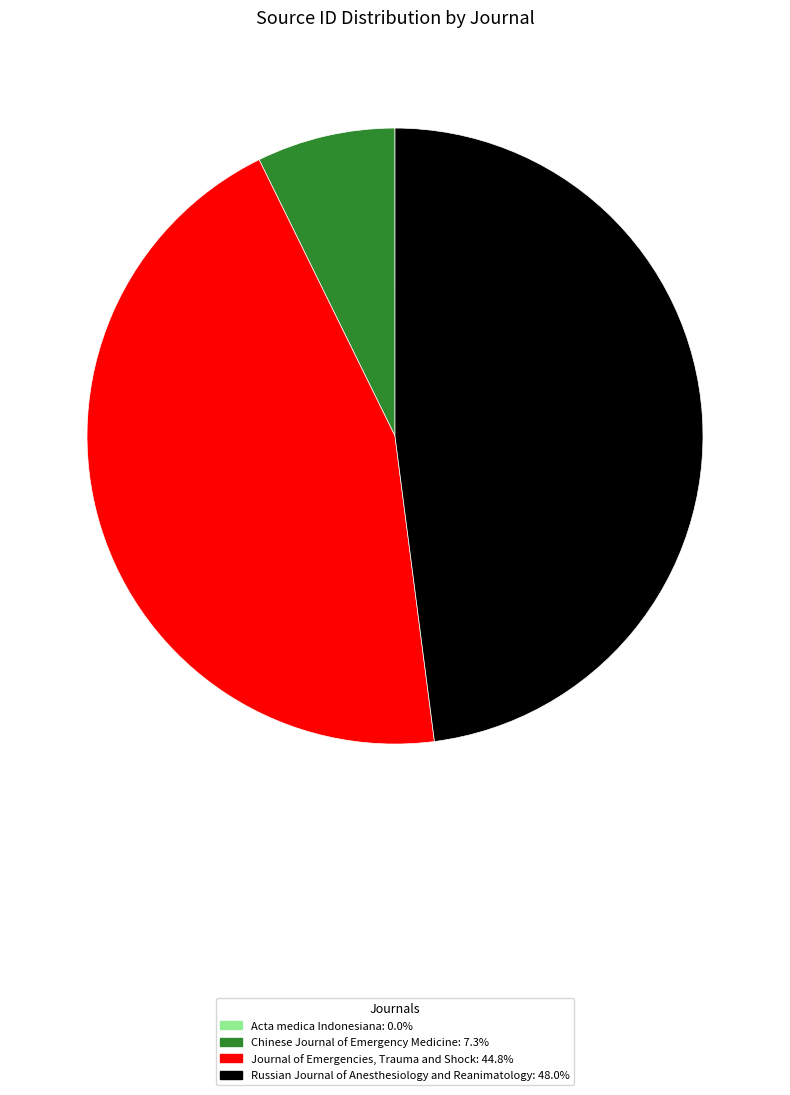

Is there a majority slice in this chart?

No